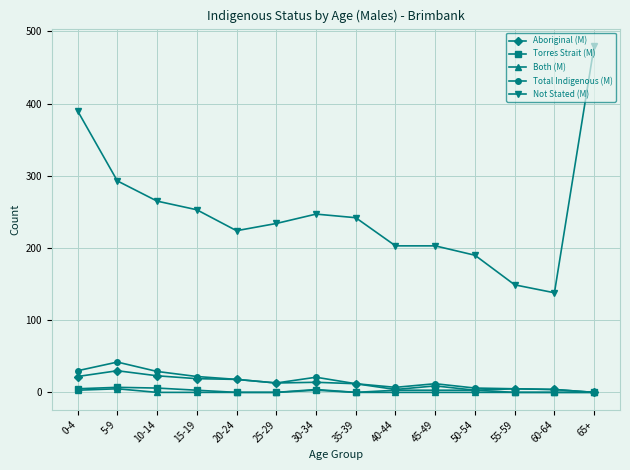

Is it true that Not Stated (M) equals 128 at 30-34?

False